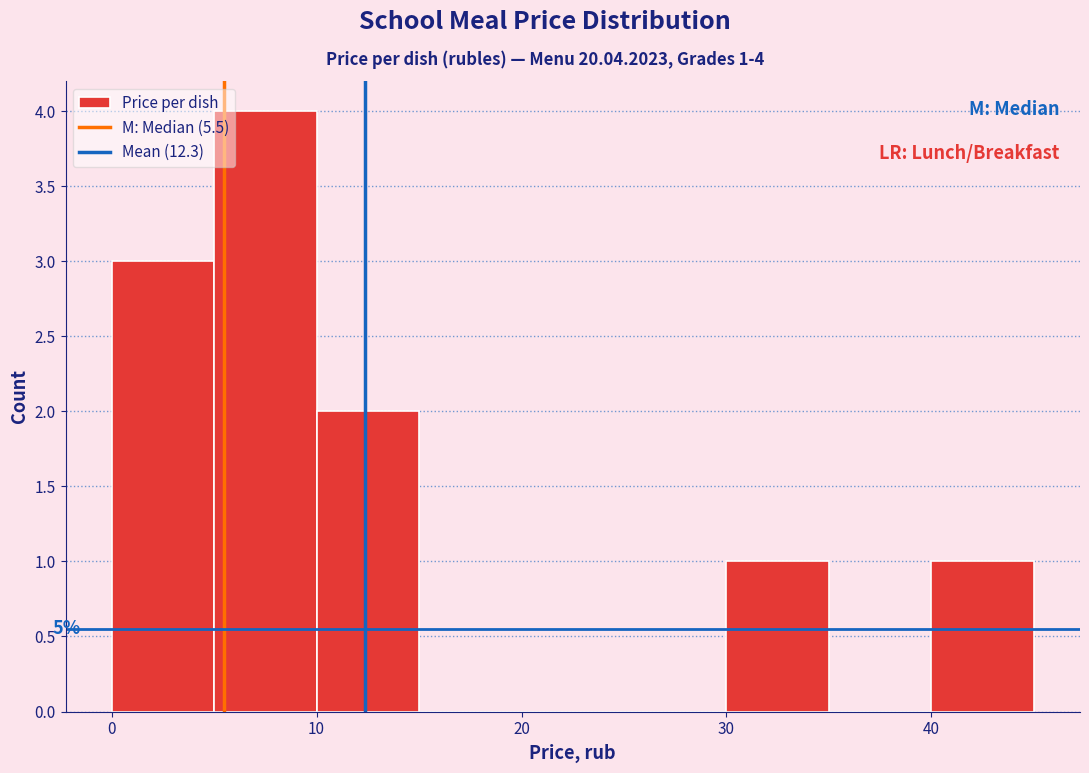

Which range on the x-axis has the tallest bar?

5 to 10